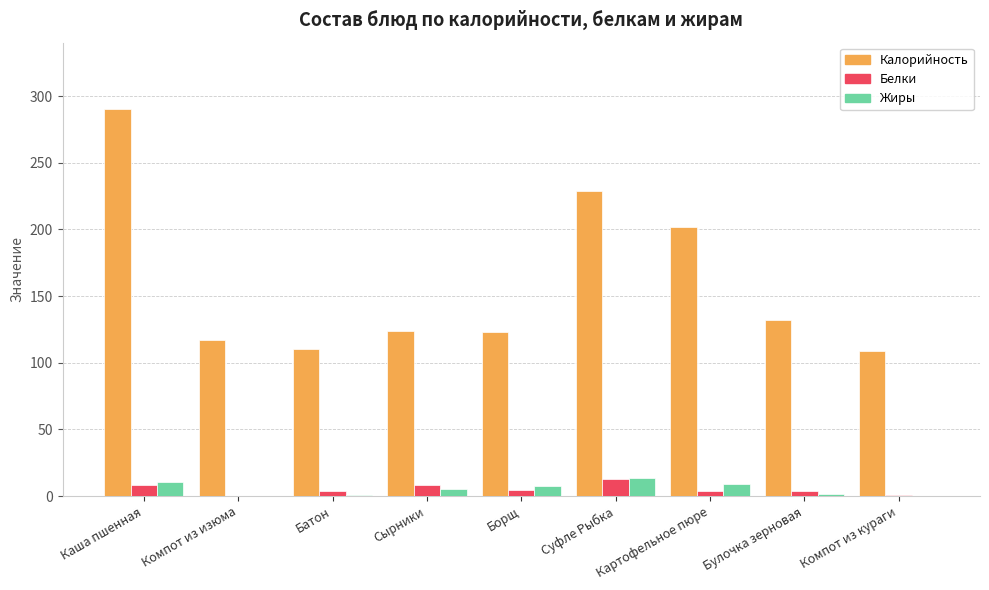

How many distinct data groups are displayed?

3